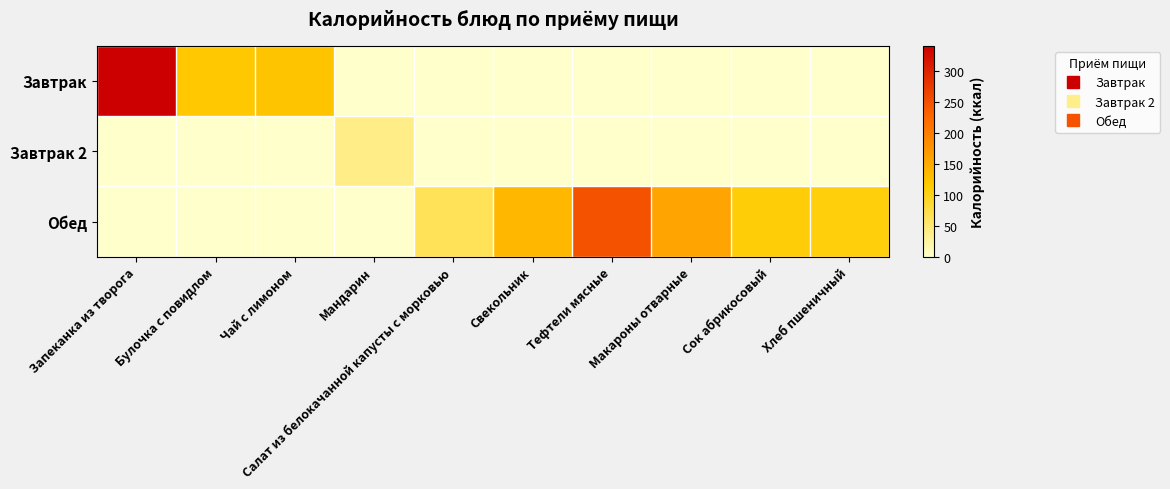

What is the total value across all series at Запеканка из творога?

341.4